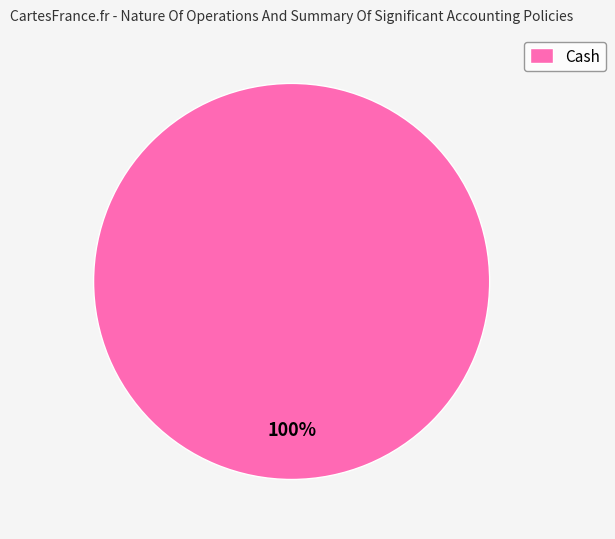

How many segments does this pie chart have?

1